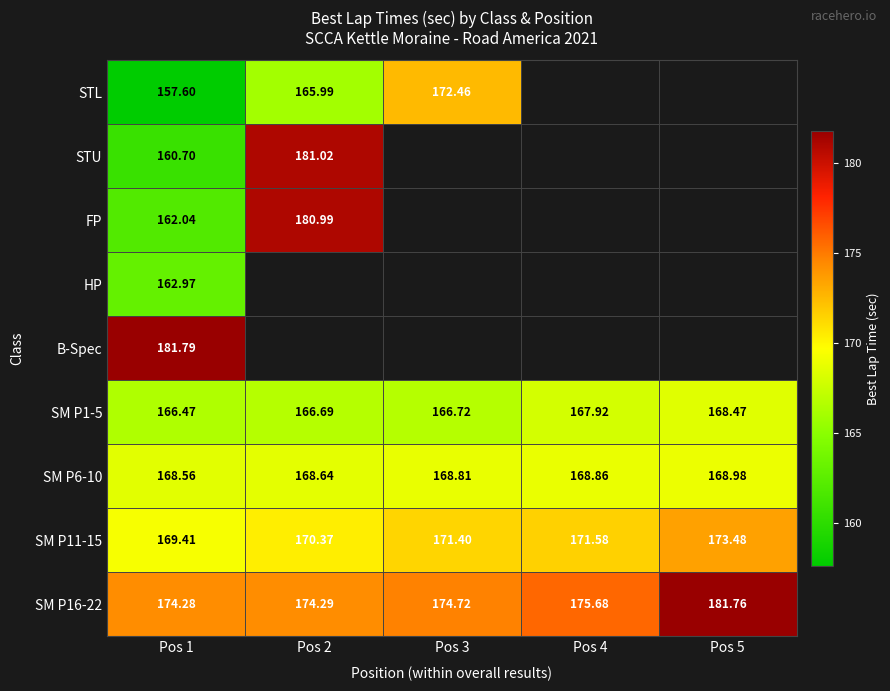

At which category is the sum across all series the highest?

Pos 1